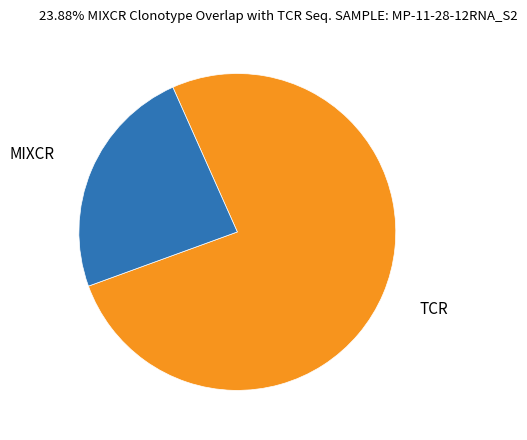

Which has a higher value, MIXCR or TCR?

TCR